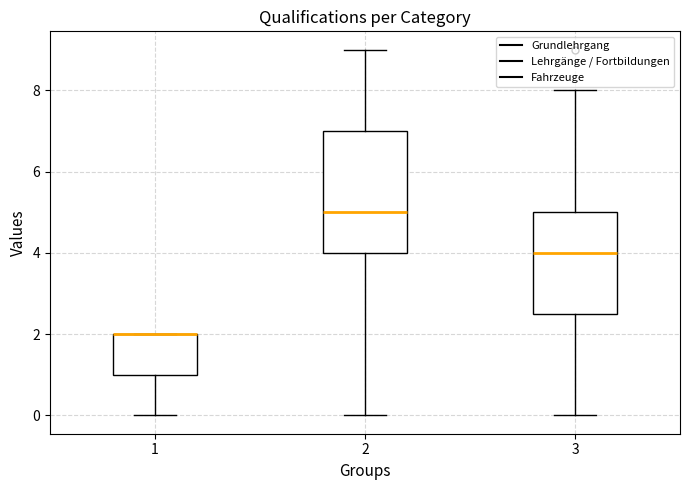

Reading left to right, transcribe this box plot: for each box, give where its median line is, the range the box spans, and where its two whiskers end, as read against the y-axis. The values are not printed on the chart, so give them approximately, as read against the axis.

1: median 2.0 (drawn on the box's upper edge), box 1.0 to 2.0, whiskers 0.0 to 2.0
2: median 5.0, box 4.0 to 7.0, whiskers 0.0 to 9.0
3: median 4.0, box 2.6 to 5.0, whiskers 0.0 to 8.0